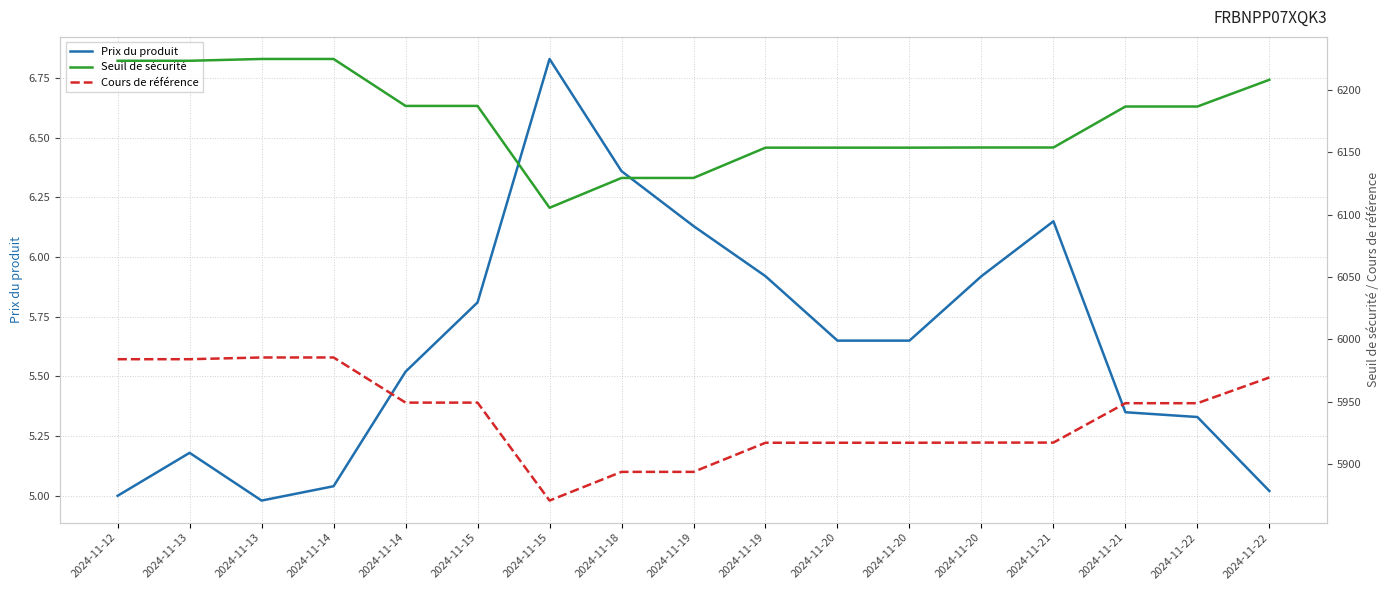

Where is the first local minimum for Seuil de sécurité?

2024-11-15